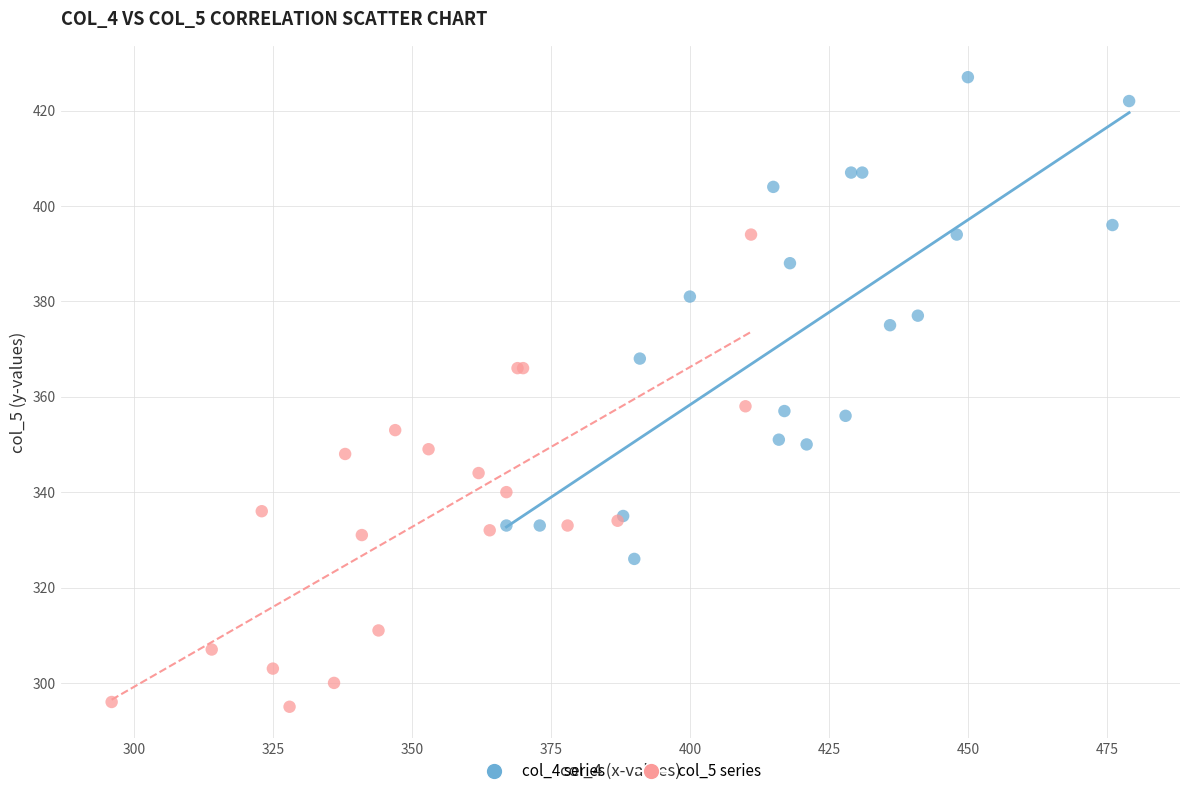

What are all the series names shown in the legend?

col_4 series, col_5 series